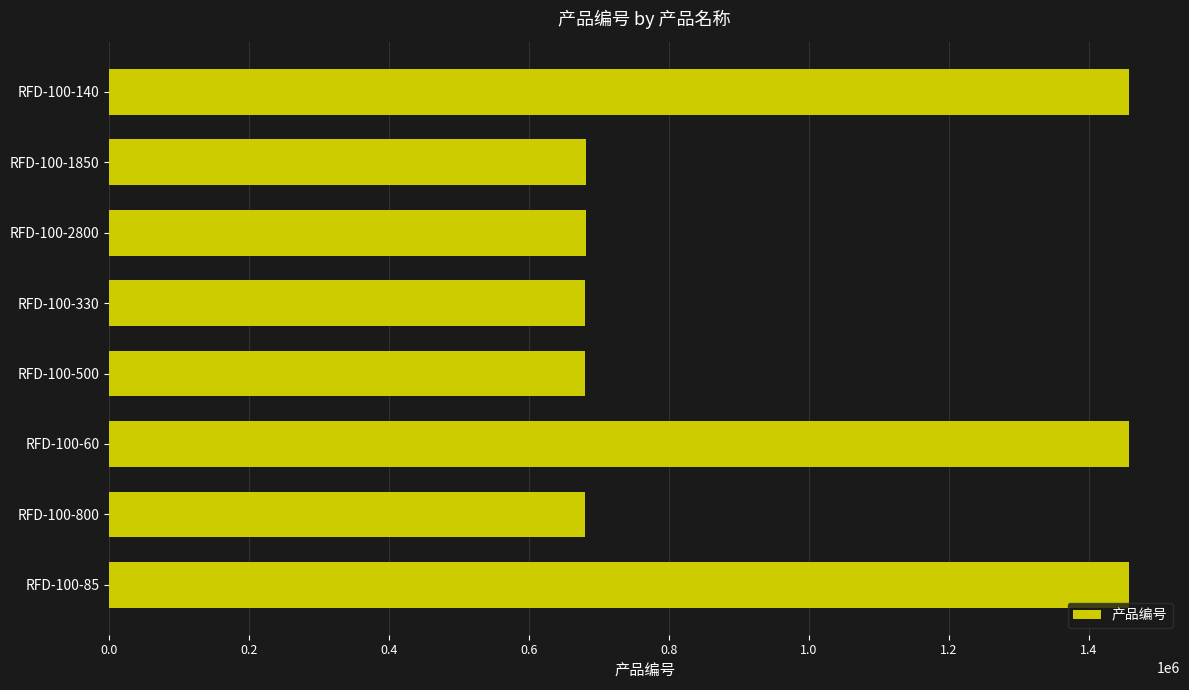

What is the value of the 2nd bar from the top?

681394